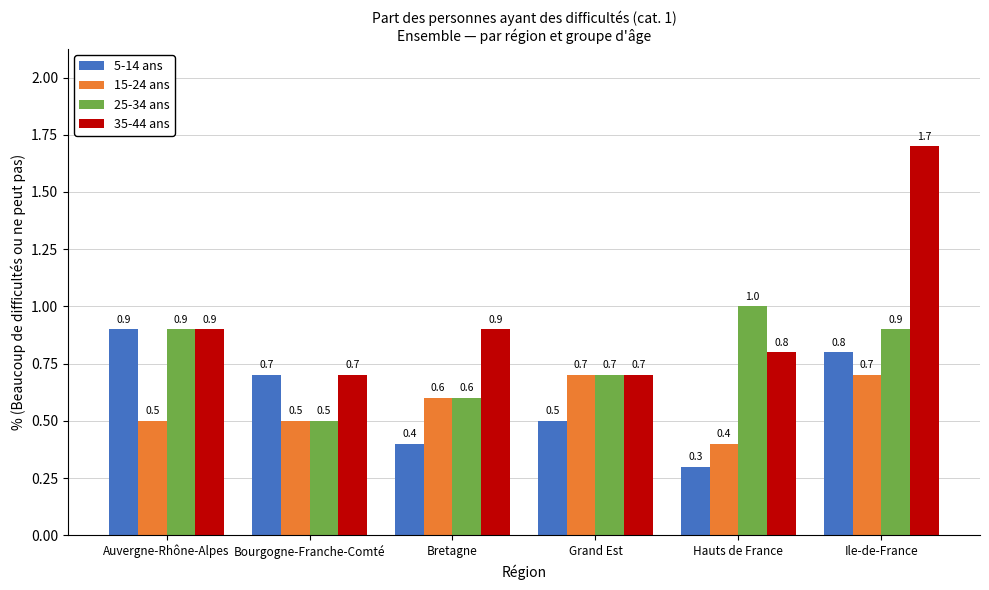

Which category has the highest value across all series?

Ile-de-France